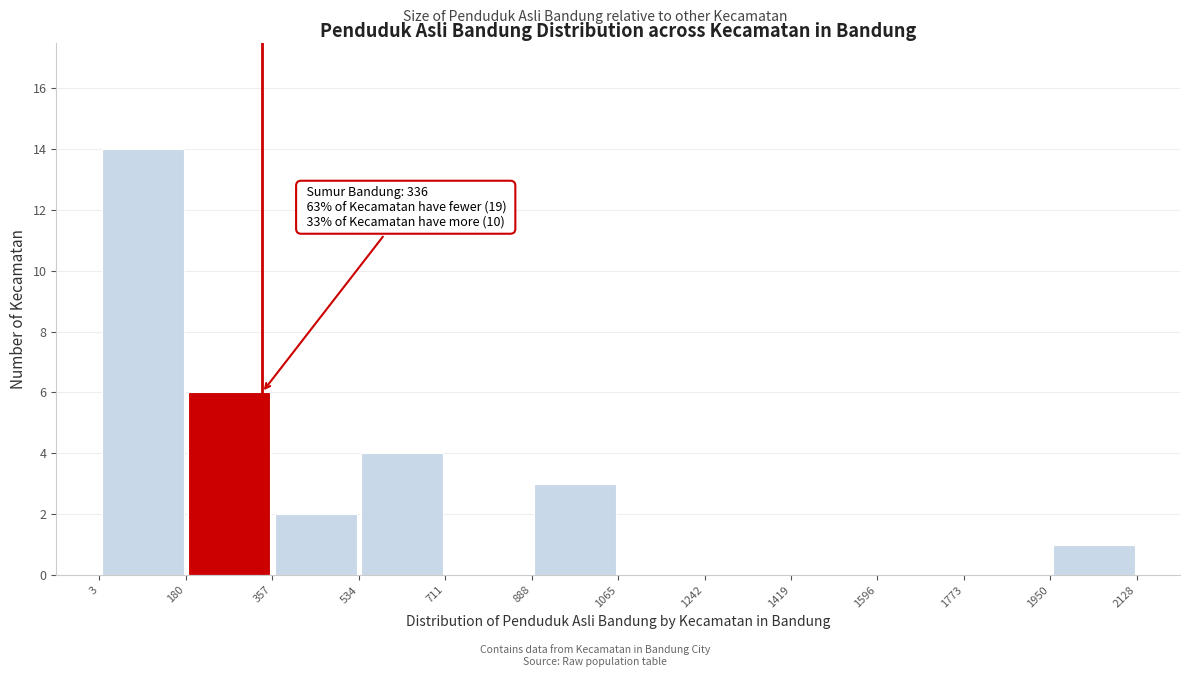

Which range on the x-axis has the tallest bar?

3 to 180